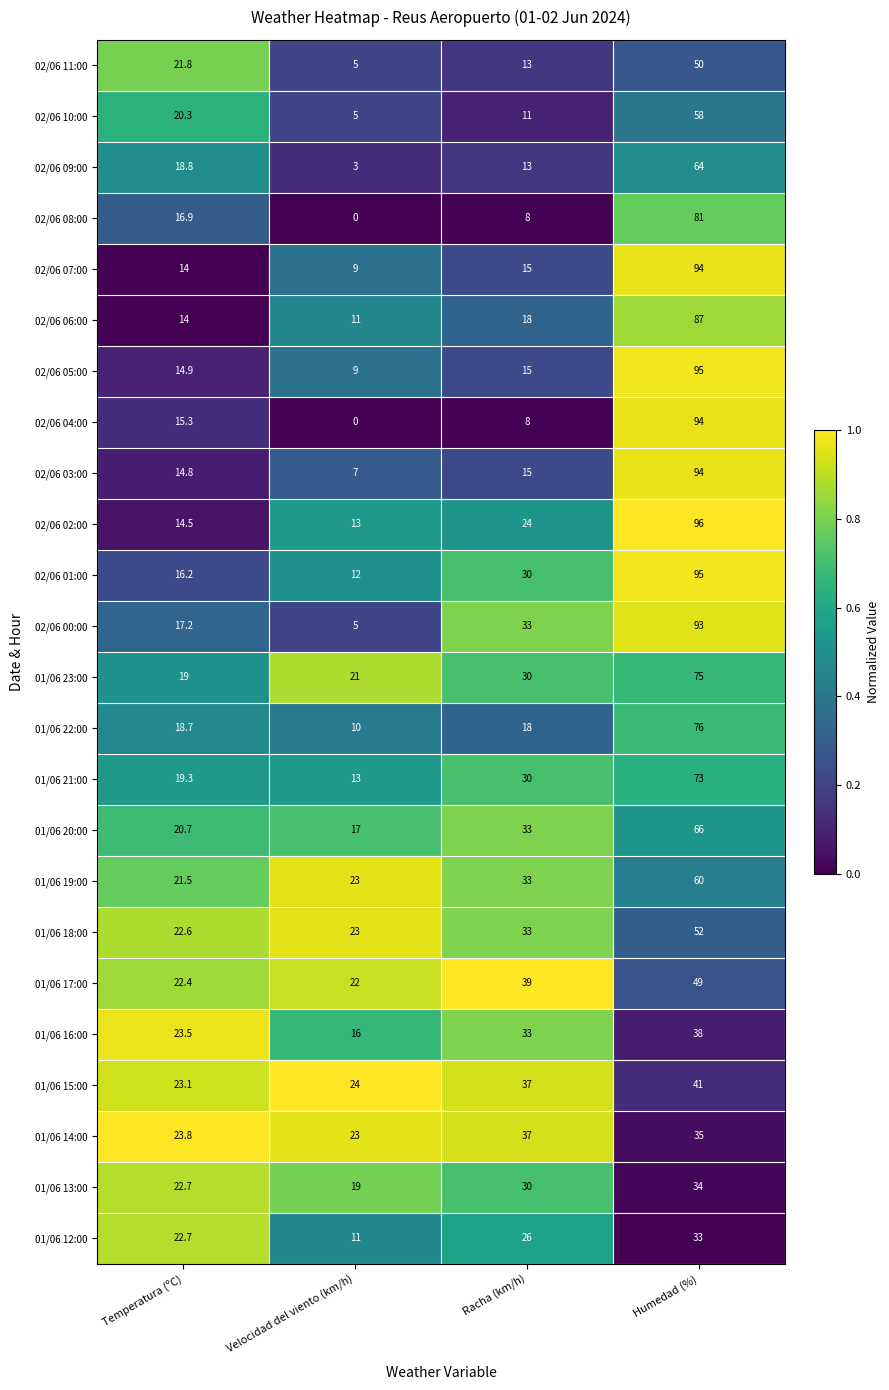

What is the total value across all series at Velocidad del viento (km/h)?

301.0